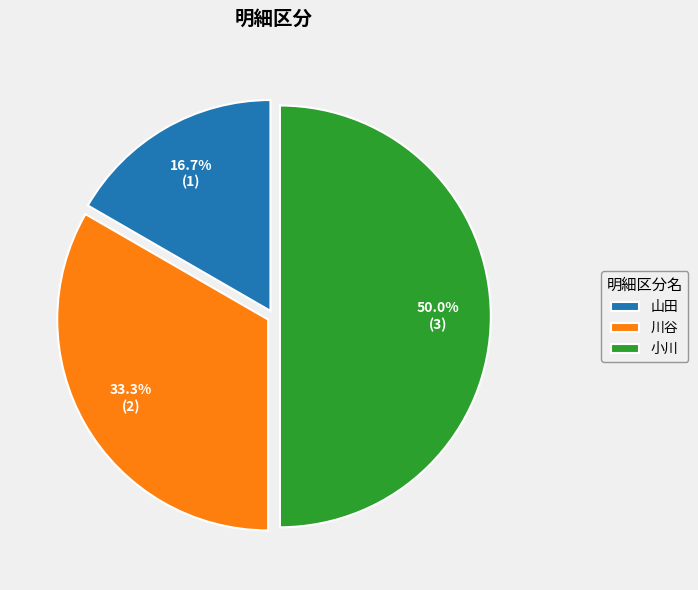

Which slice is the largest?

小川